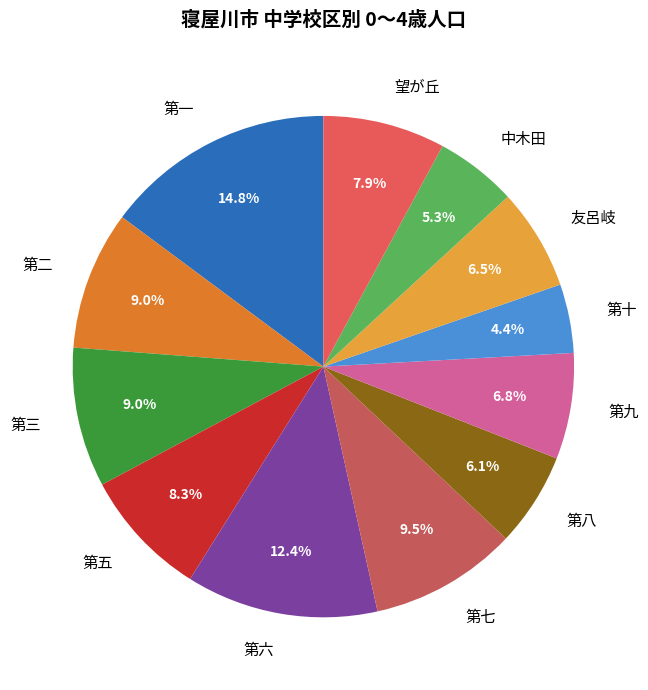

To the nearest percent, what is the average slice percentage?

8%